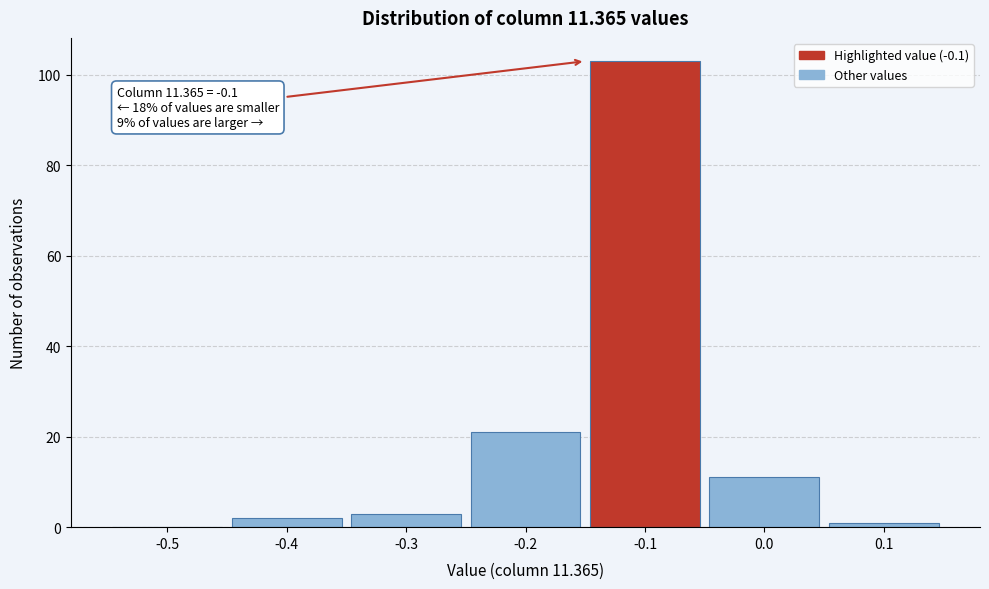

Reading right to left, list all the values displayed in this chart.

0.1=1	0.0=11	-0.1=103	-0.2=21	-0.3=3	-0.4=2	-0.5=0